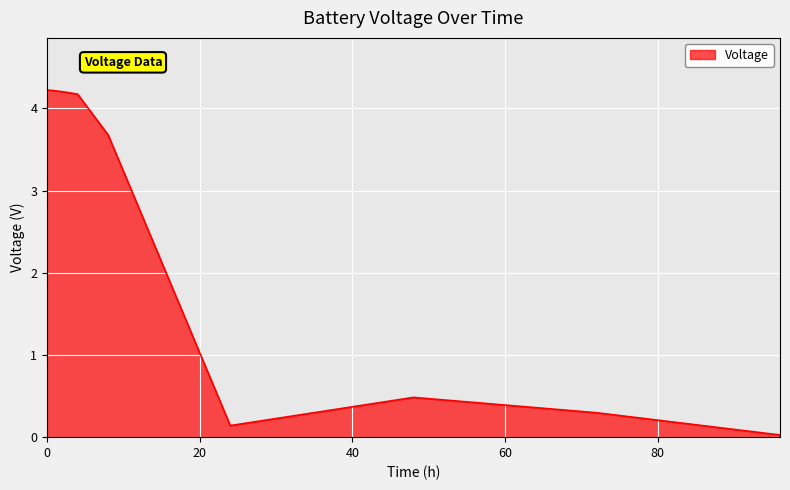

What is the difference between the maximum and minimum values?

4.2